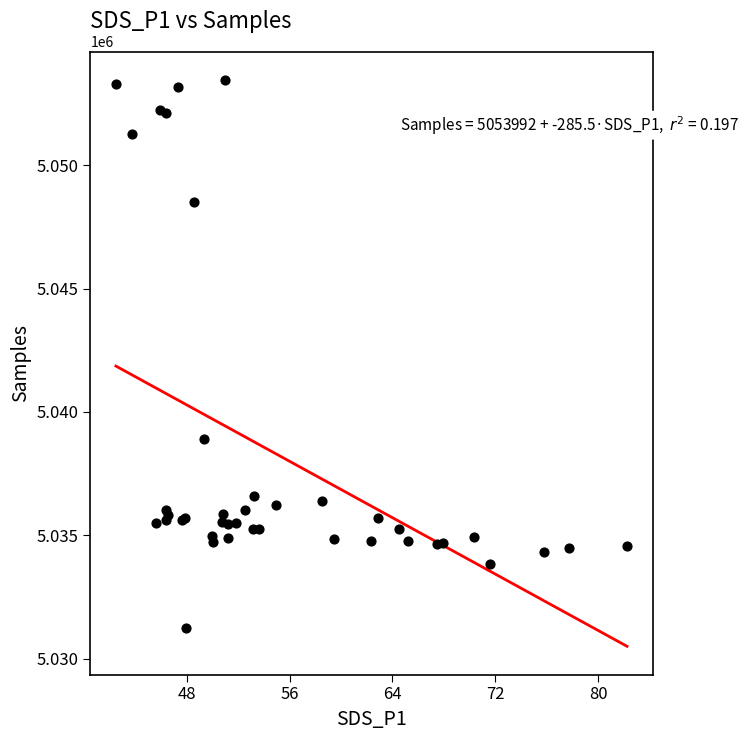

What Y value in the scatter plot is closest to 5042358?

5038897